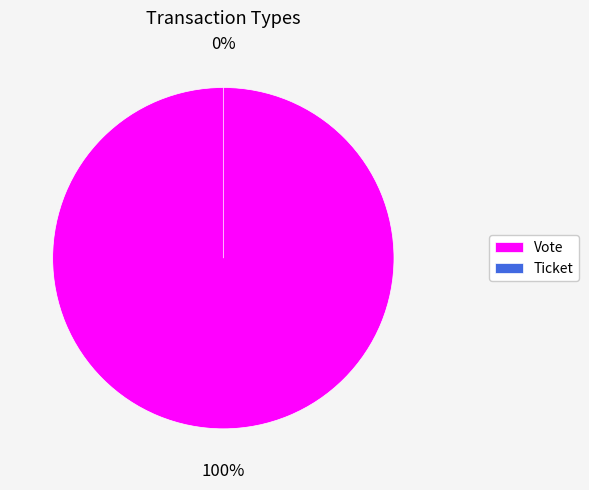

Rank the categories by value from highest to lowest.

Vote, Ticket